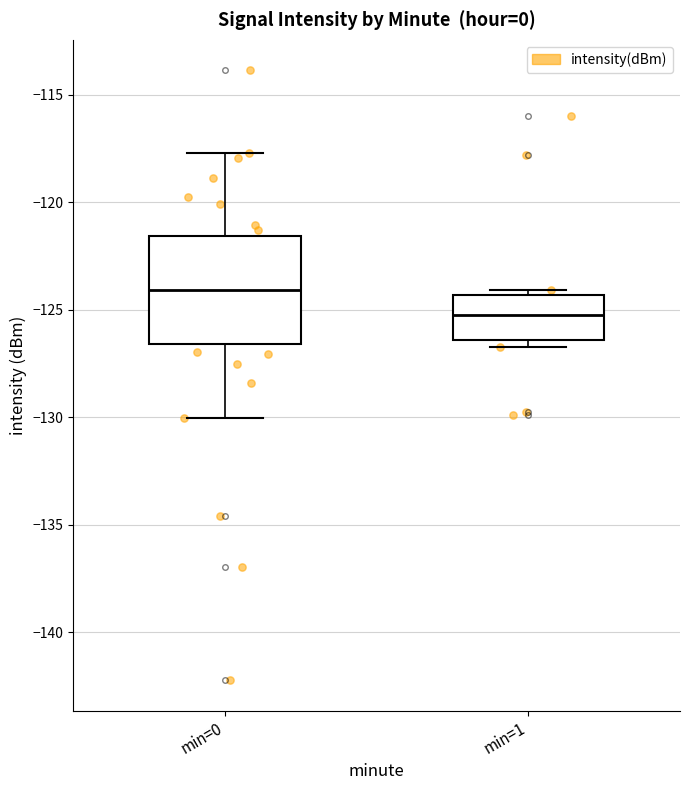

Where does the lower whisker of the box for min=0 end on the y-axis? The values are not printed on the chart, so give them approximately, as read against the axis.

-130.0